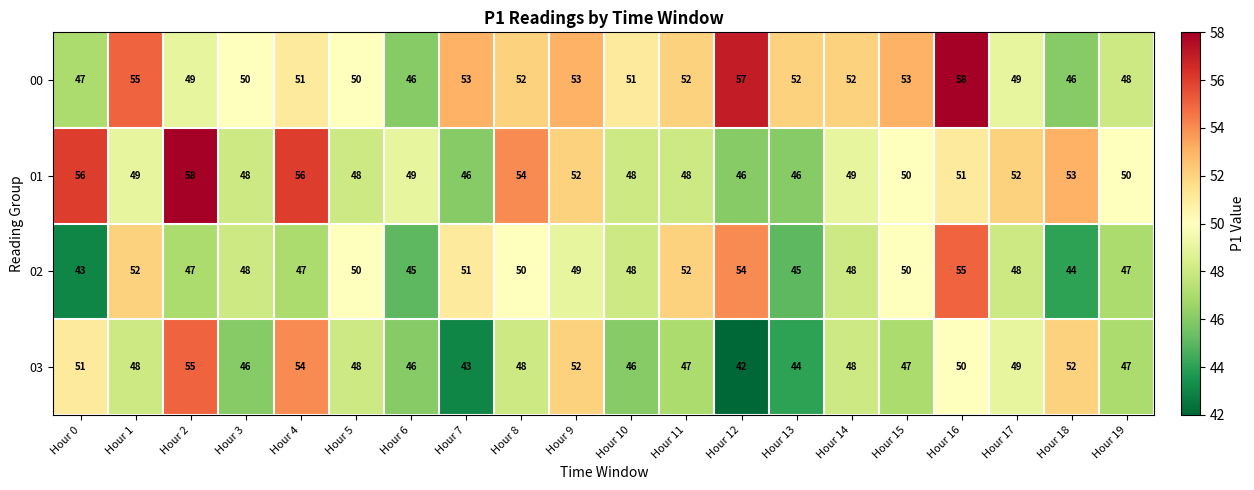

Which series has the widest spread of values?

03